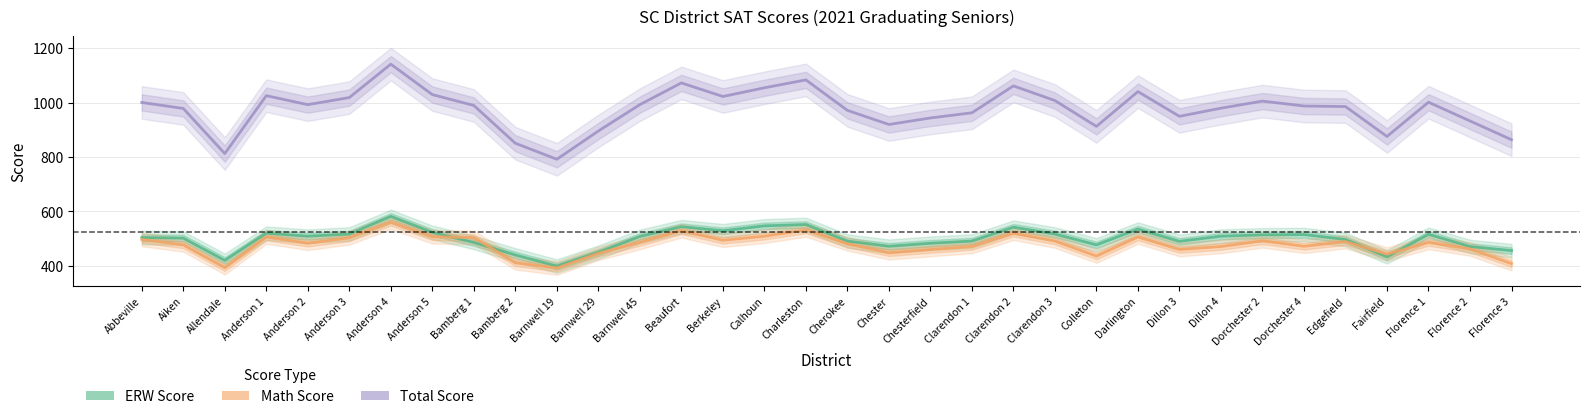

The ERW Score series shows 547 at Calhoun. True or false?

True